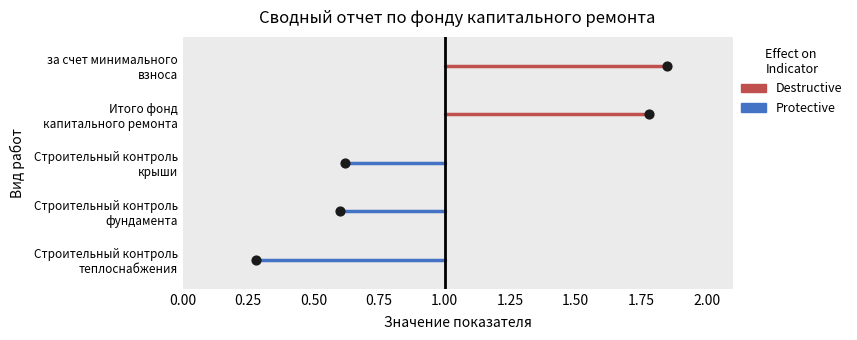

Which series contains the highest Y value?

Destructive